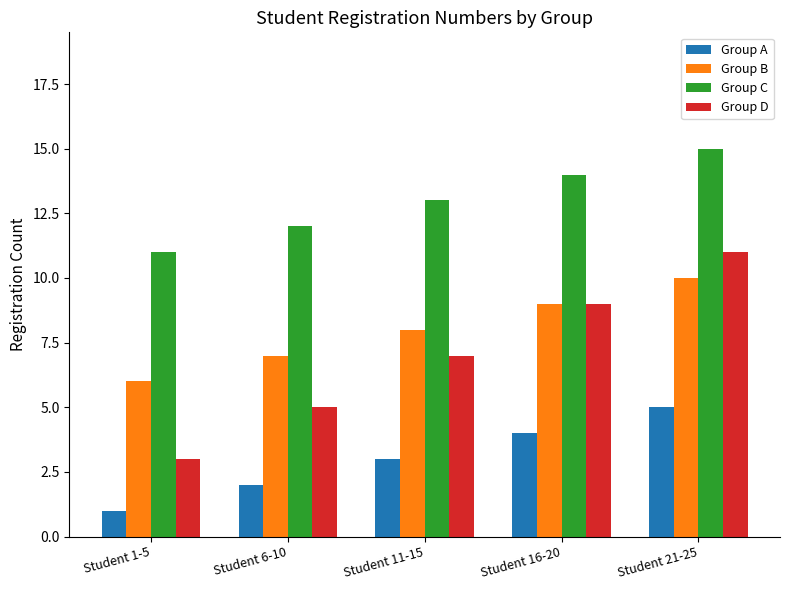

What is the value of the Group A bar at the 3rd from the left?

3